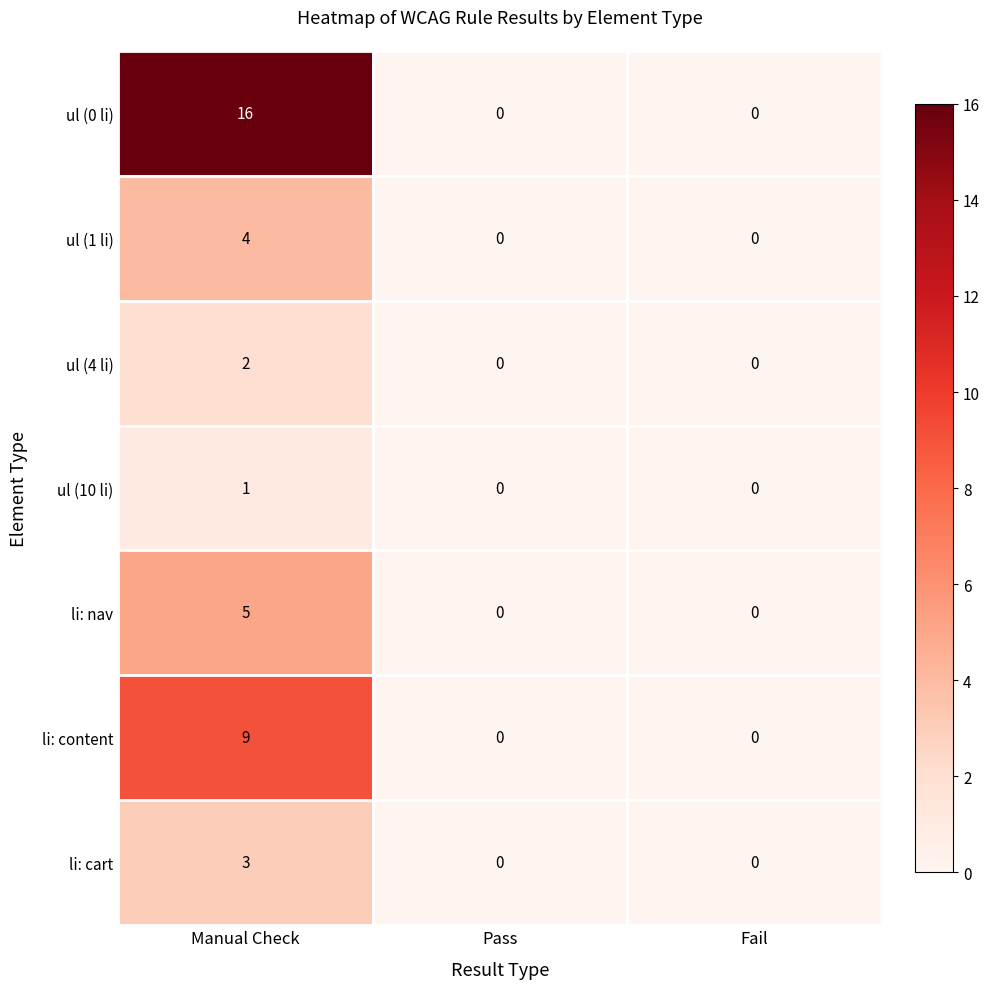

Which series has the widest spread of values?

ul (0 li)